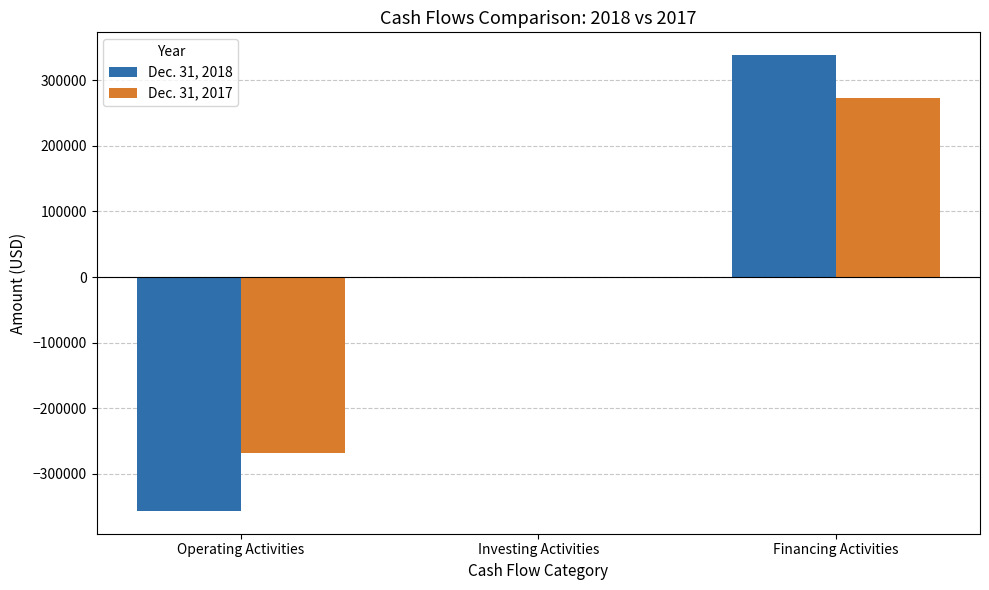

Which series has the largest total across all categories?

Dec. 31, 2017